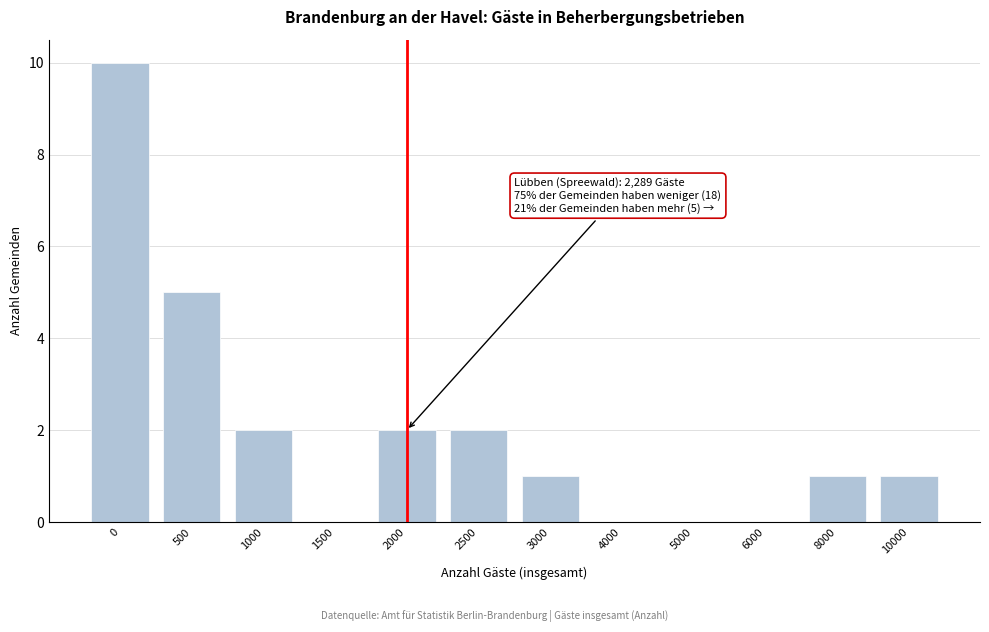

Reading left to right, list all the values displayed in this chart.

0=10	500=5	1000=2	1500=0	2000=2	2500=2	3000=1	4000=0	5000=0	6000=0	8000=1	10000=1